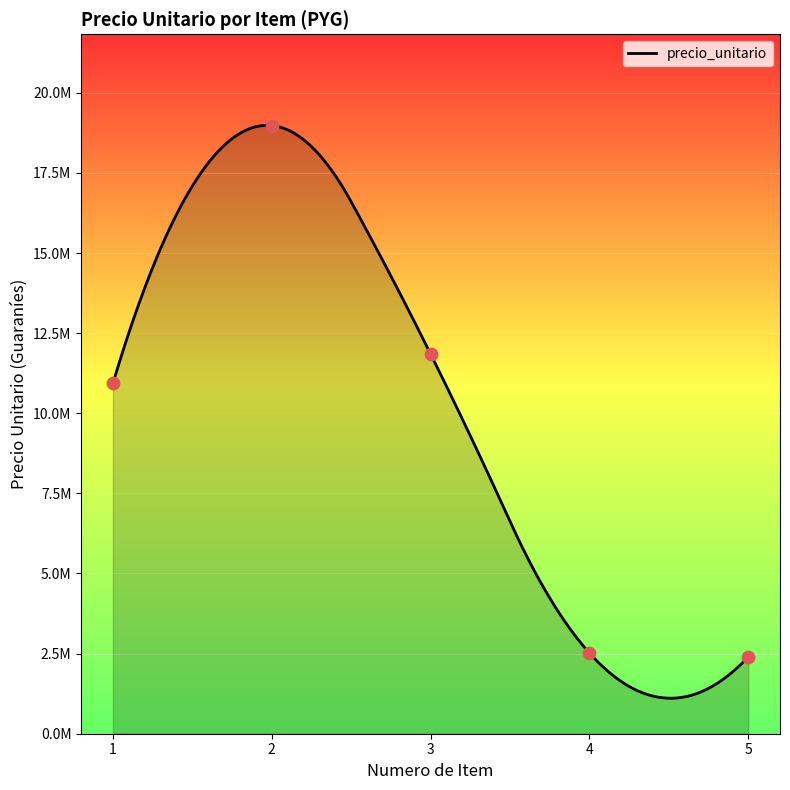

What is the change in value from 2 to 5?

-16580745